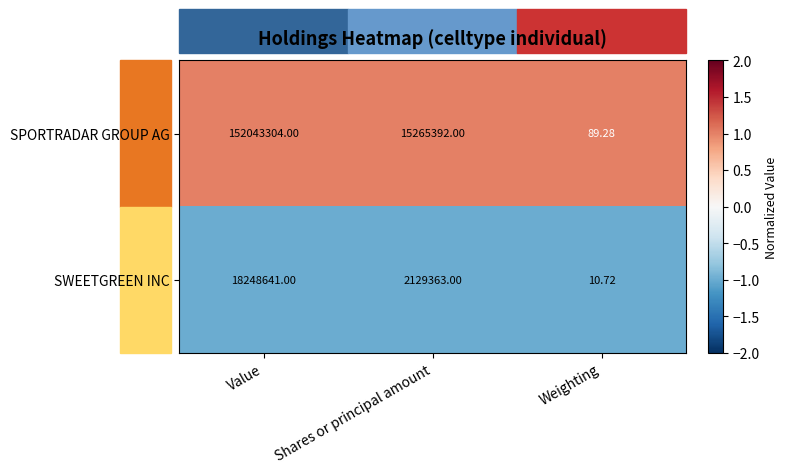

Rank the series by their maximum value, from lowest to highest.

SWEETGREEN INC, SPORTRADAR GROUP AG